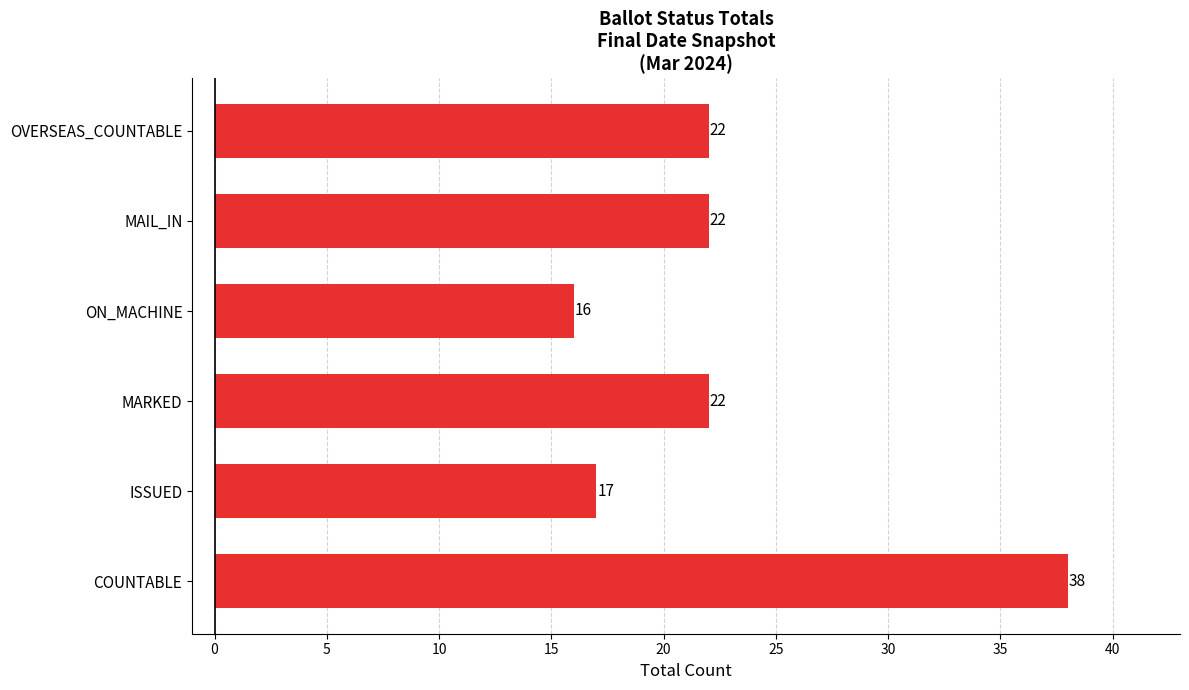

What is the difference between the values at MARKED and ISSUED?

5